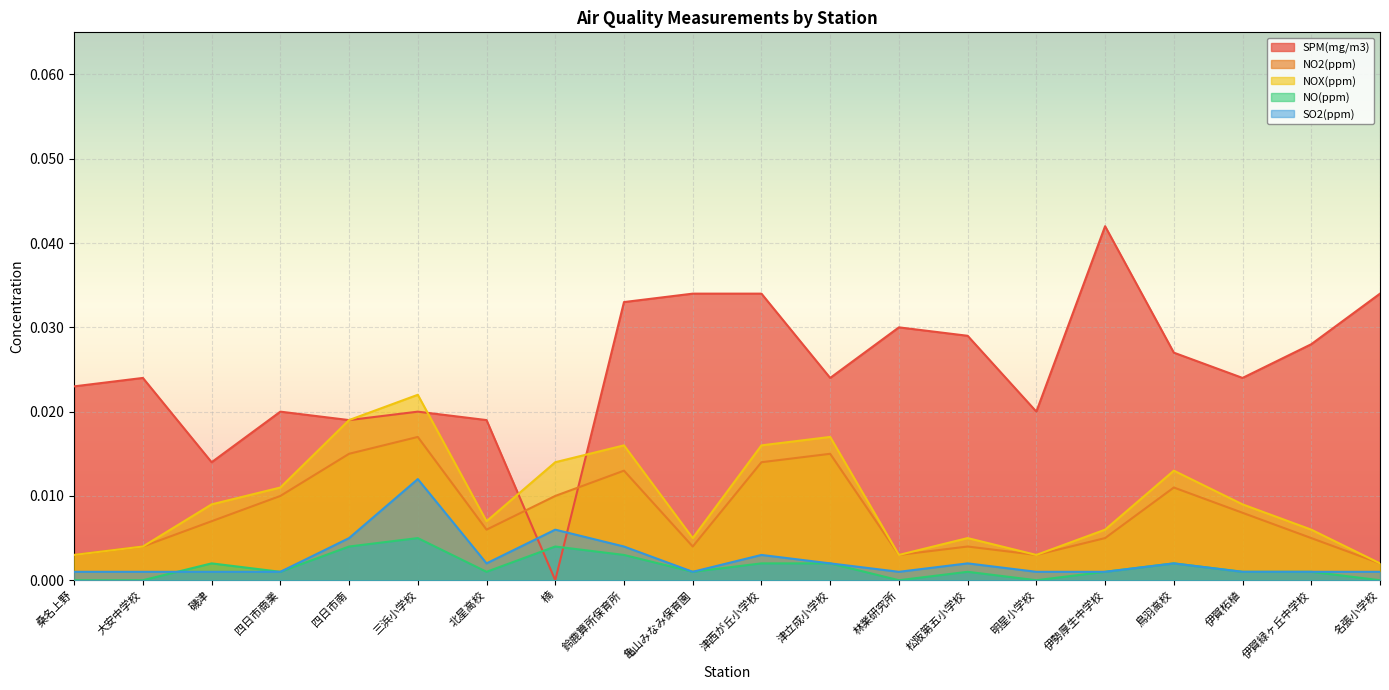

How many lines are shown in the chart?

5